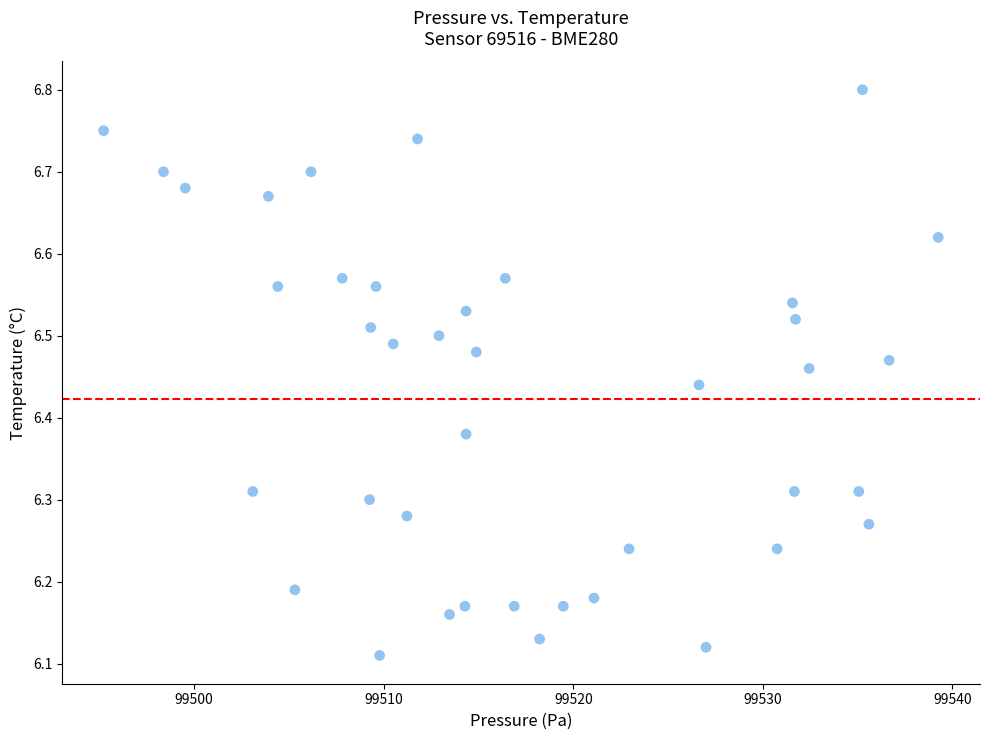

What is the range of Y values (max minus min)?

0.7